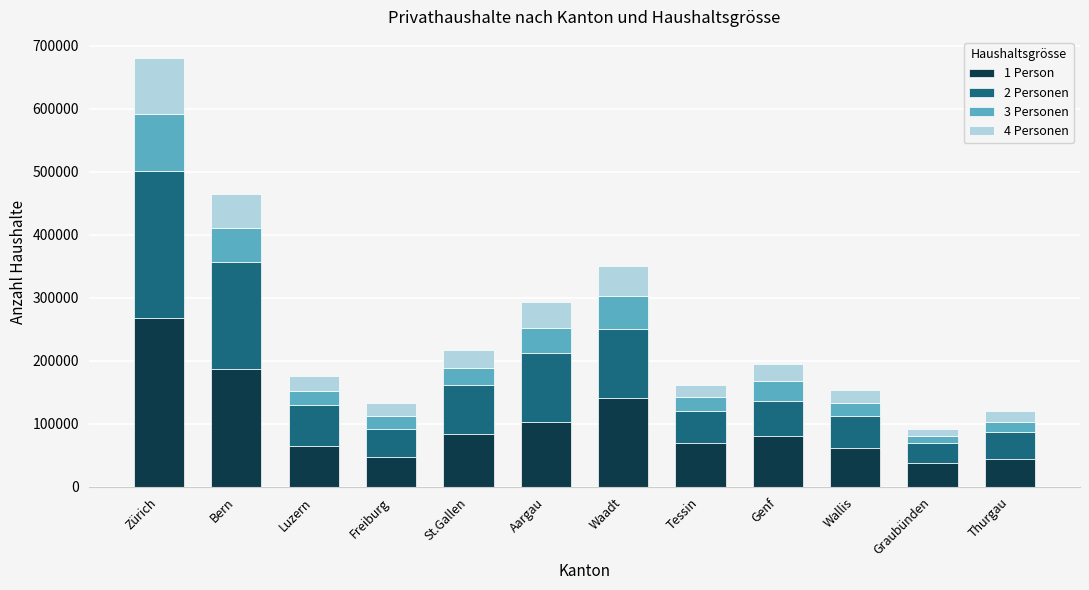

At which label is 1 Person closest to 153056?

Waadt